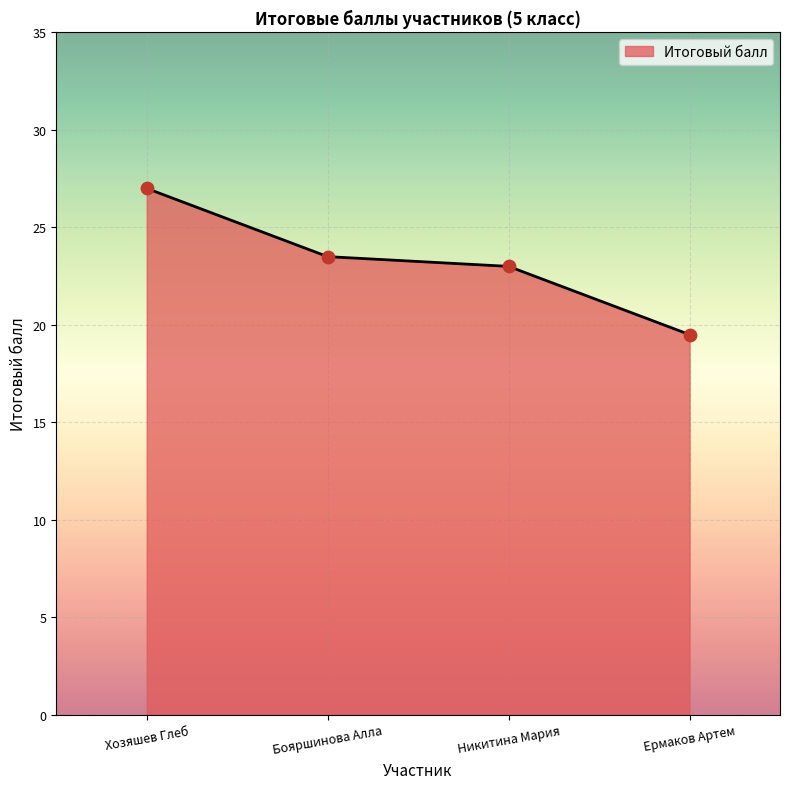

What is the change in value from Бояршинова Алла to Никитина Мария?

-0.5